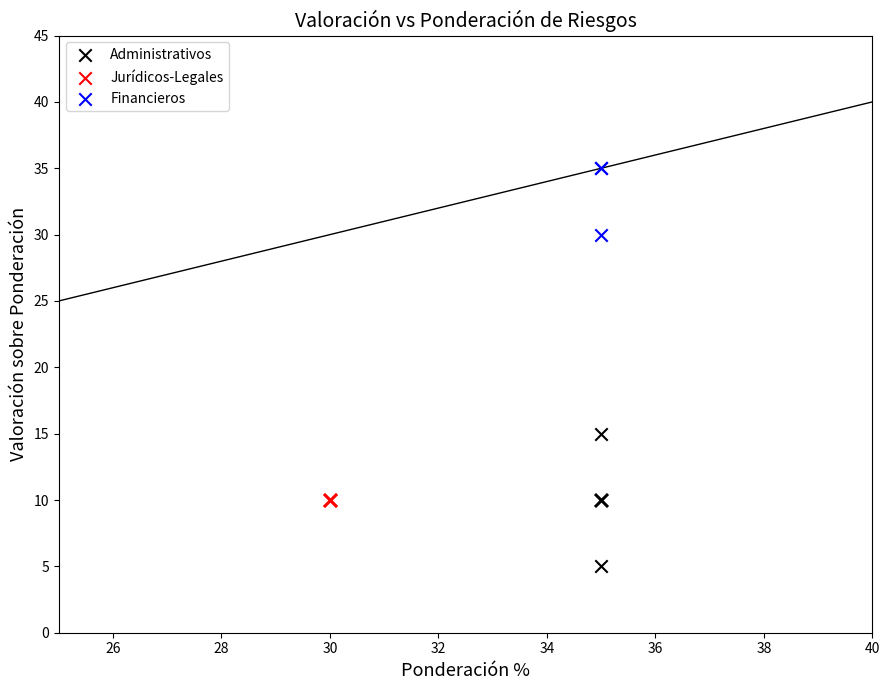

Which series reaches the maximum Y coordinate?

Financieros